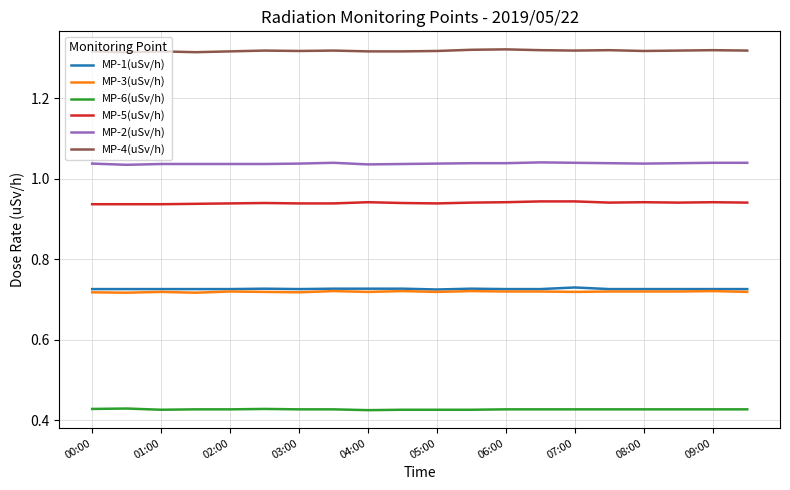

True or false: MP-6(uSv/h) and MP-2(uSv/h) intersect in this chart.

False